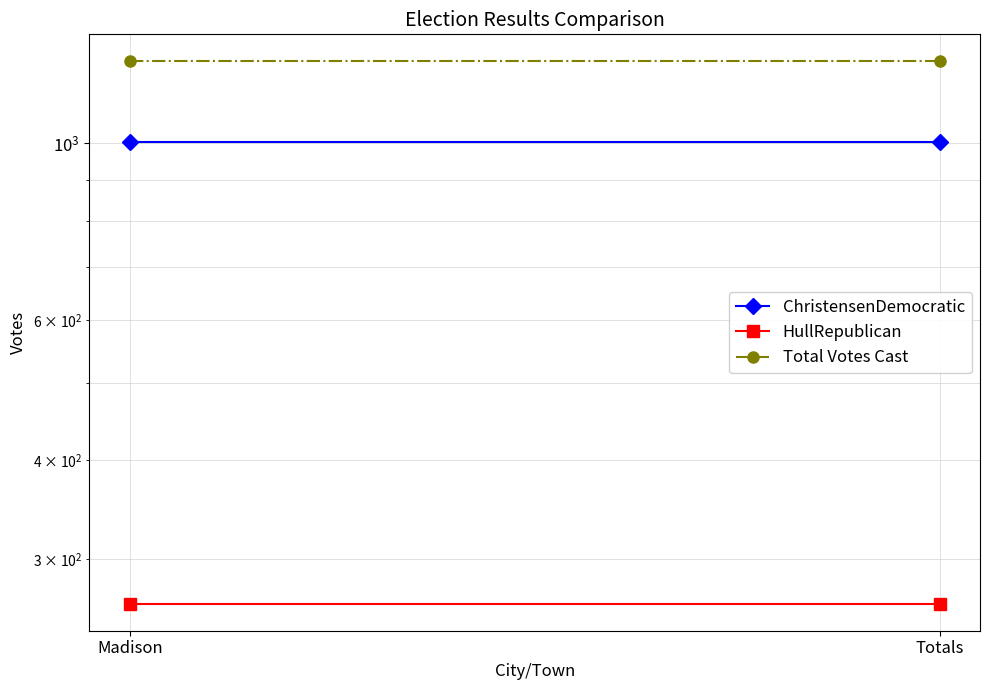

How many series are shown in this chart?

3